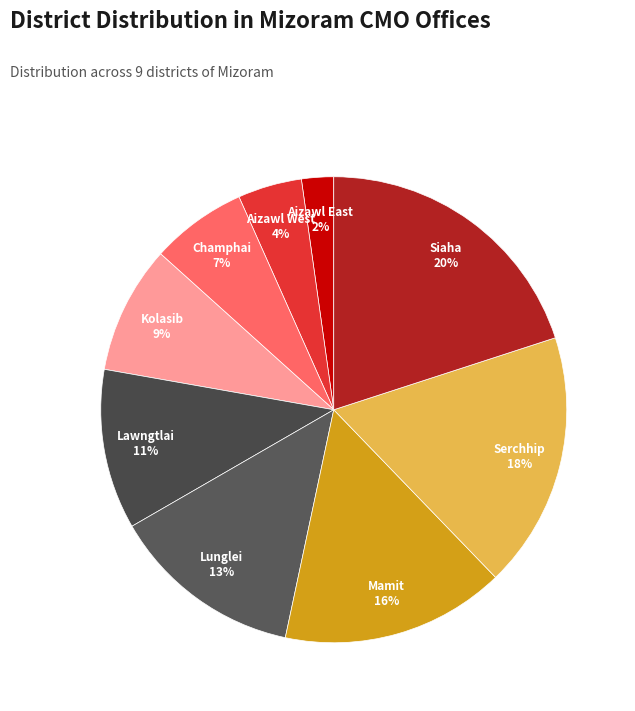

How many slices are in this pie chart?

9